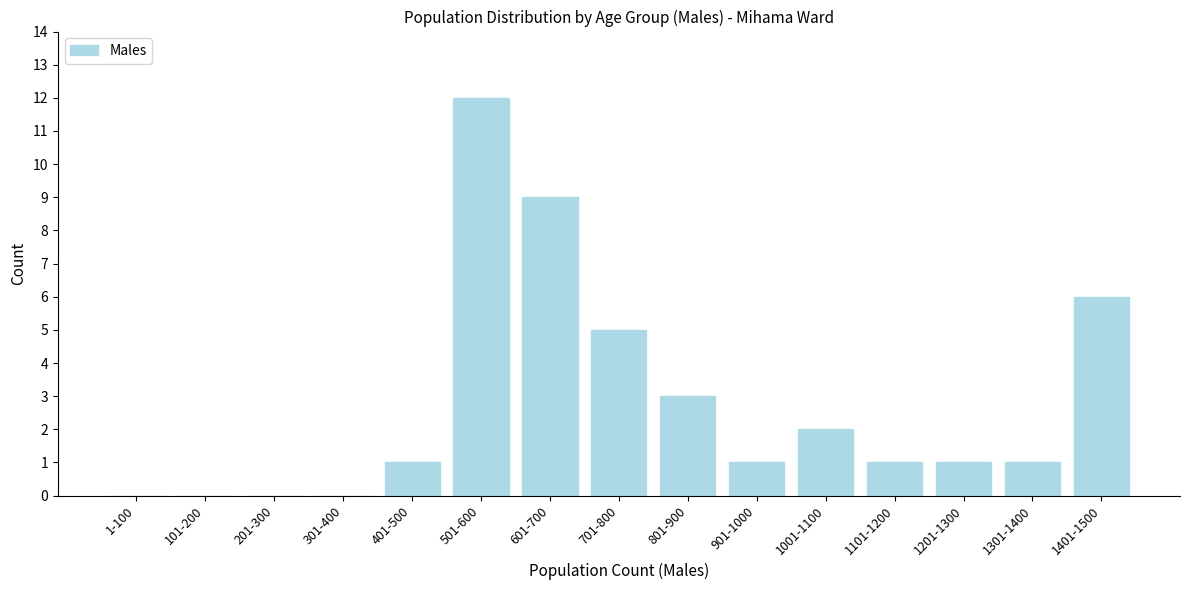

Reading left to right, extract all data points from this chart.

1-100=0	101-200=0	201-300=0	301-400=0	401-500=1	501-600=12	601-700=9	701-800=5	801-900=3	901-1000=1	1001-1100=2	1101-1200=1	1201-1300=1	1301-1400=1	1401-1500=6